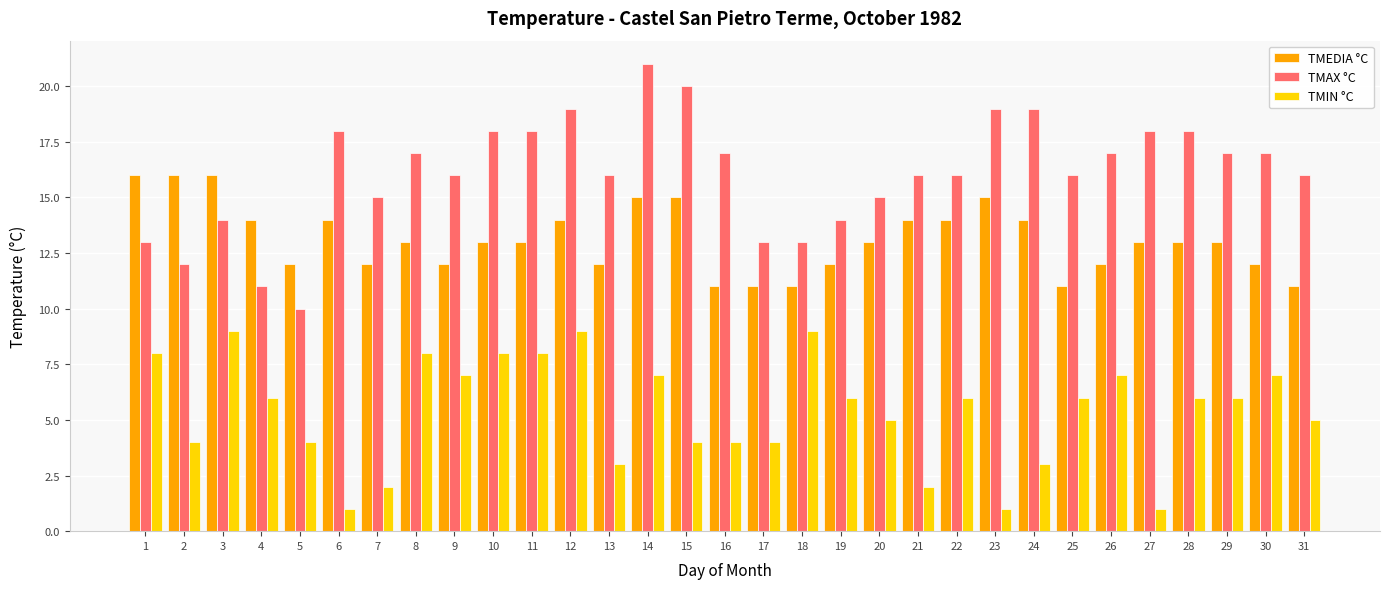

How many groups of bars are there?

31